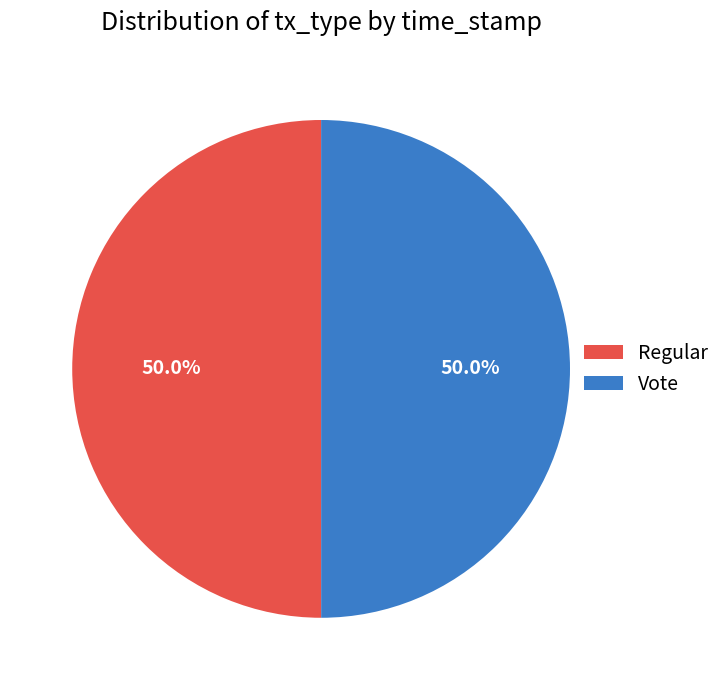

Approximately how many times larger is the value at Regular compared to Vote?

1.0